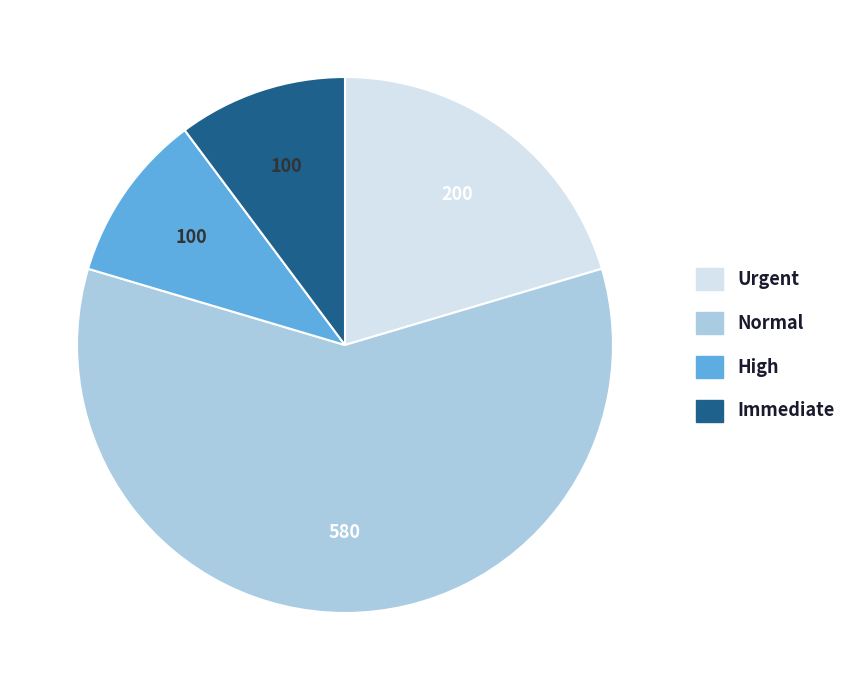

Does any single category account for the majority?

Yes